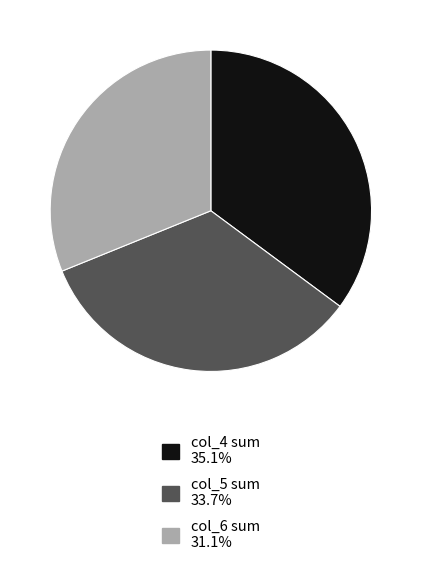

Is there any slice that represents more than half of the pie?

No